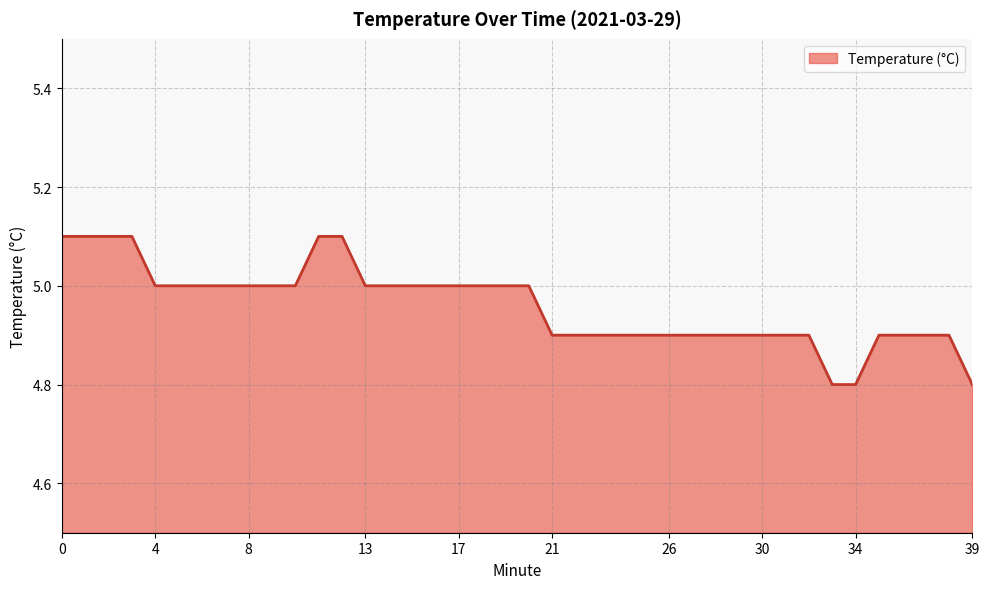

Does the chart have visible grid lines?

Yes